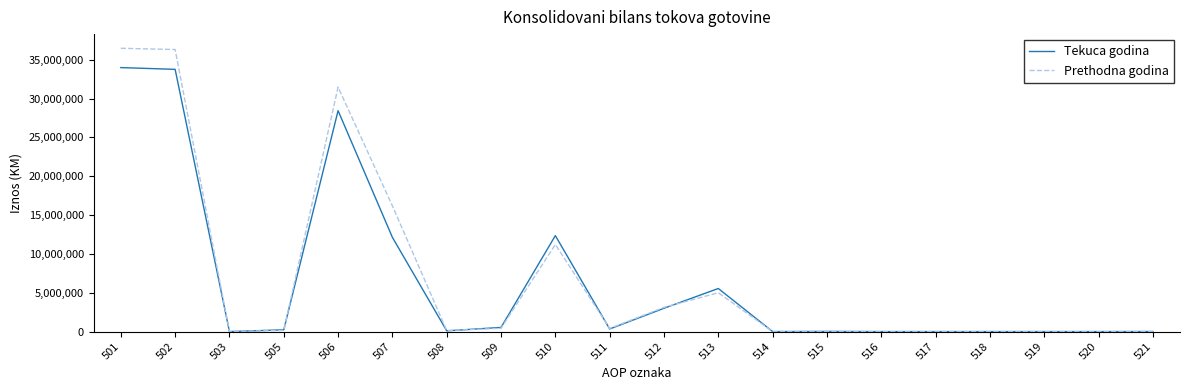

The value of Prethodna godina at 517 is -23325554. True or false?

False